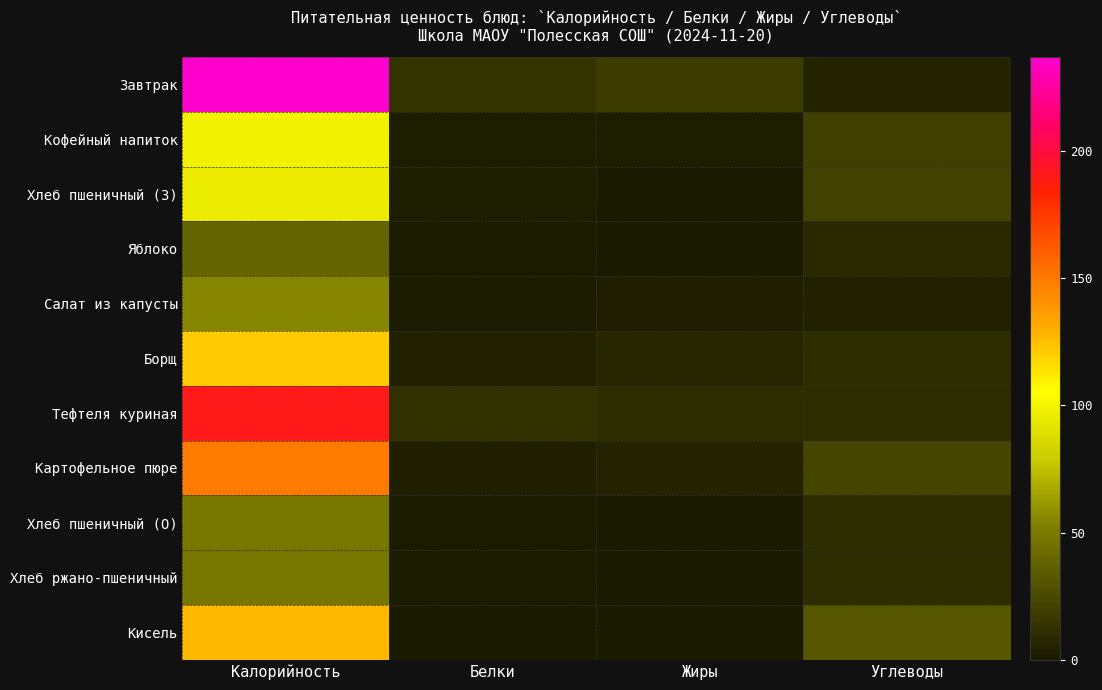

Which series has the widest spread of values?

Завтрак